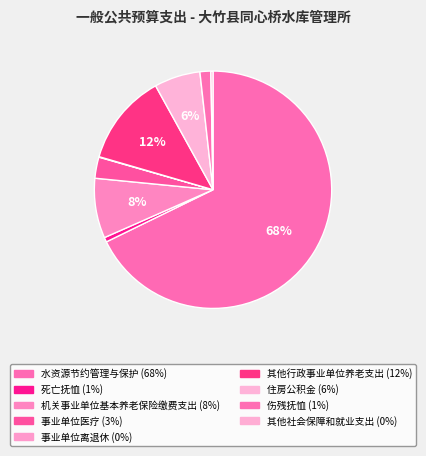

Approximately how many times larger is the value at 机关事业单位基本养老保险缴费支出 compared to 其他社会保障和就业支出?

27.8